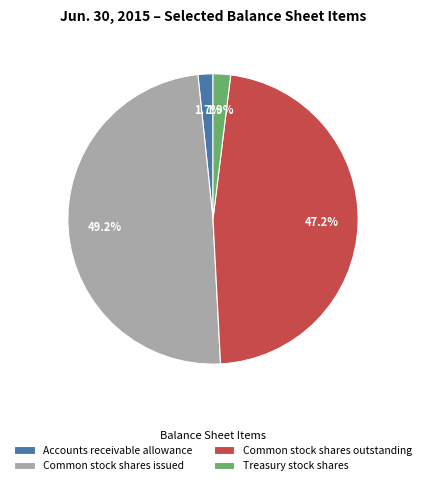

Do Treasury stock shares and Common stock shares outstanding together represent more than half of the pie?

No